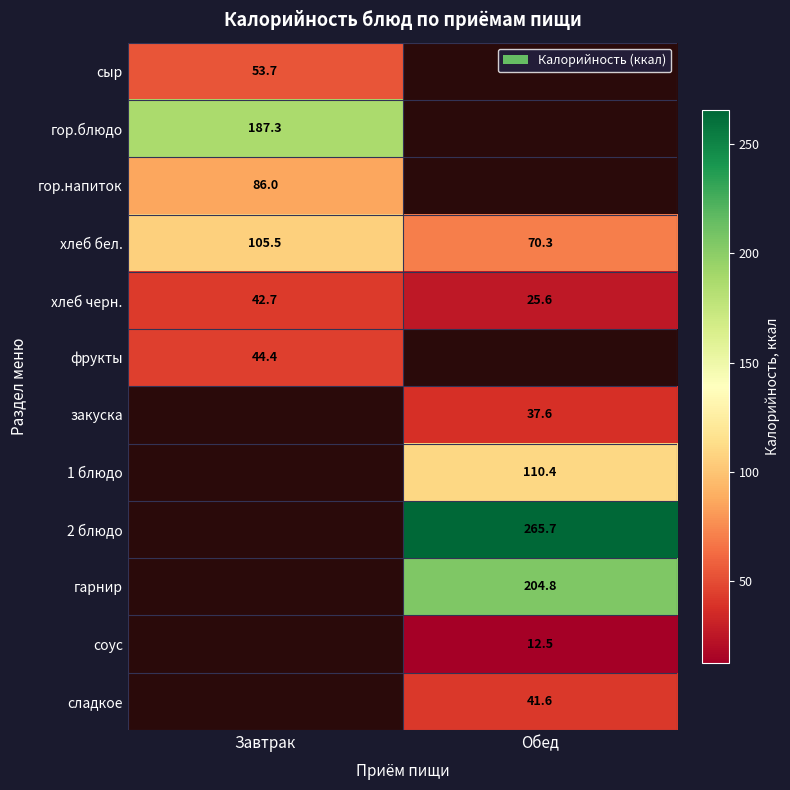

Is it true that фрукты equals 44.4 at Завтрак?

True